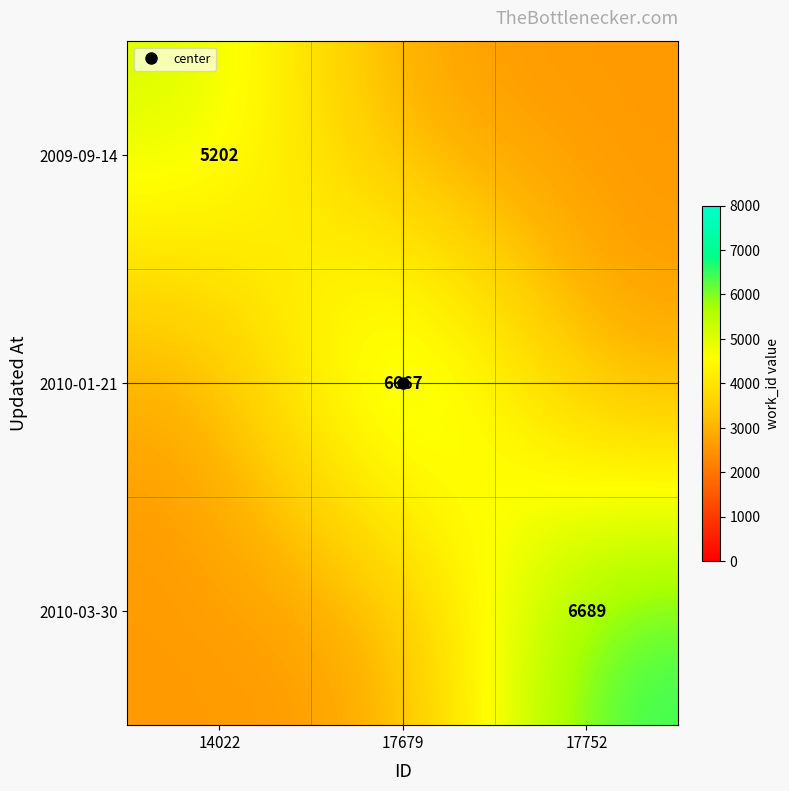

True or false: 2009-09-14 has a value of 2116 at 14022.

False